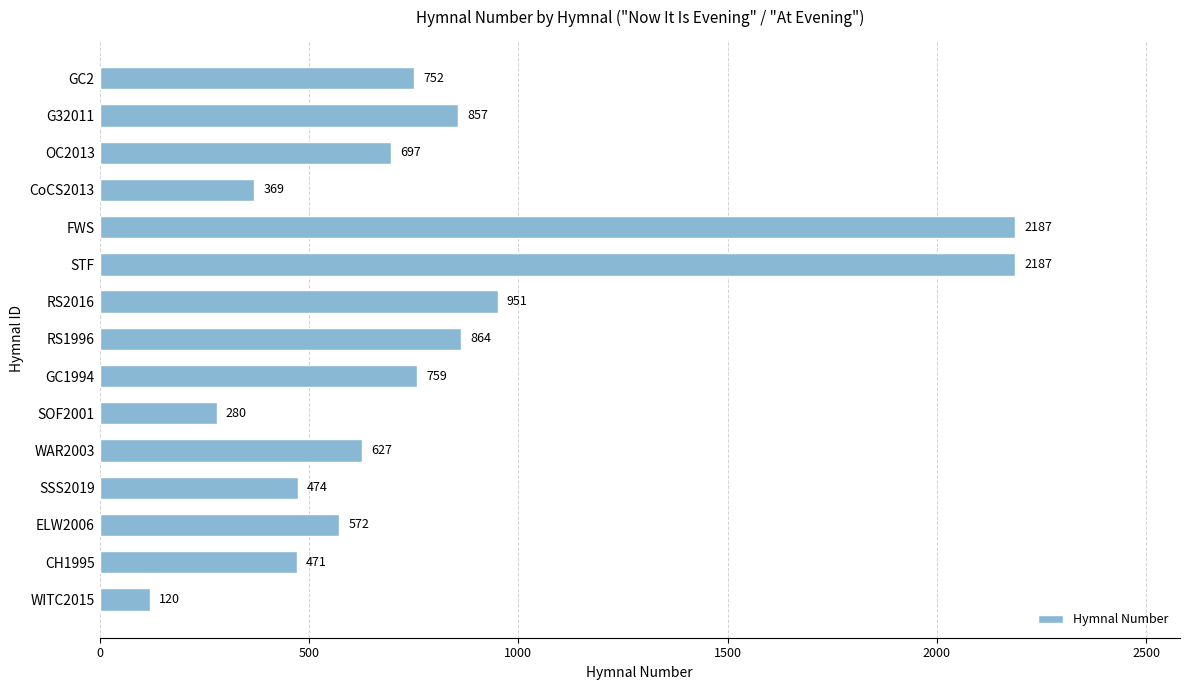

How many bars are there in total?

15